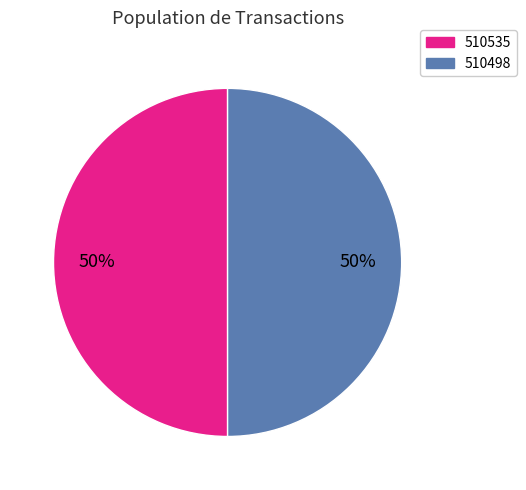

To the nearest percent, what is the combined percentage of 510498 and 510535?

100%